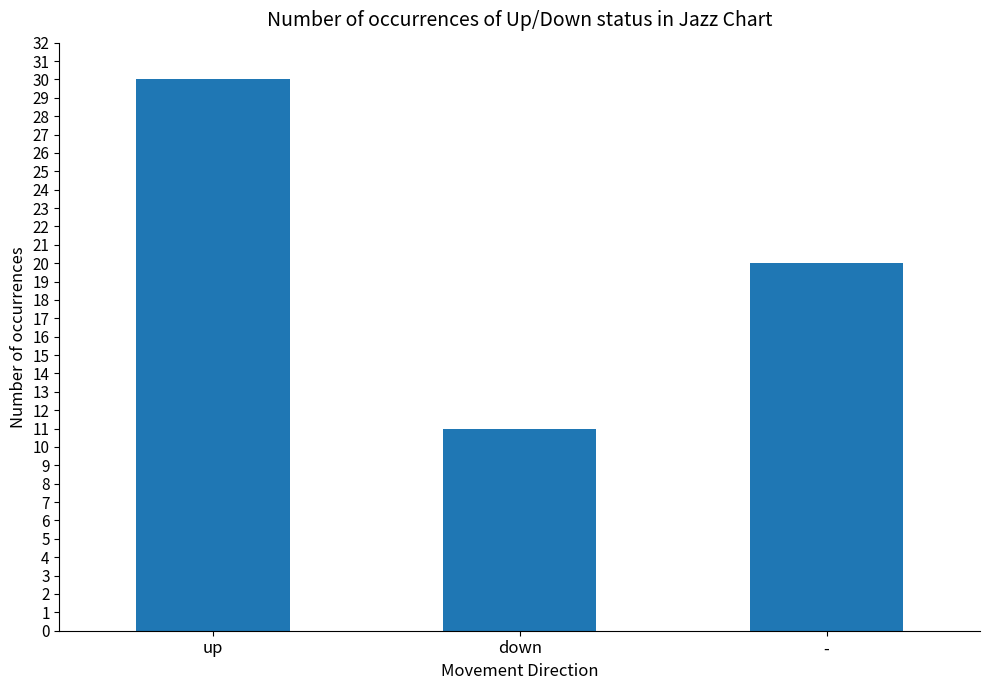

How many data points are less than 20?

1